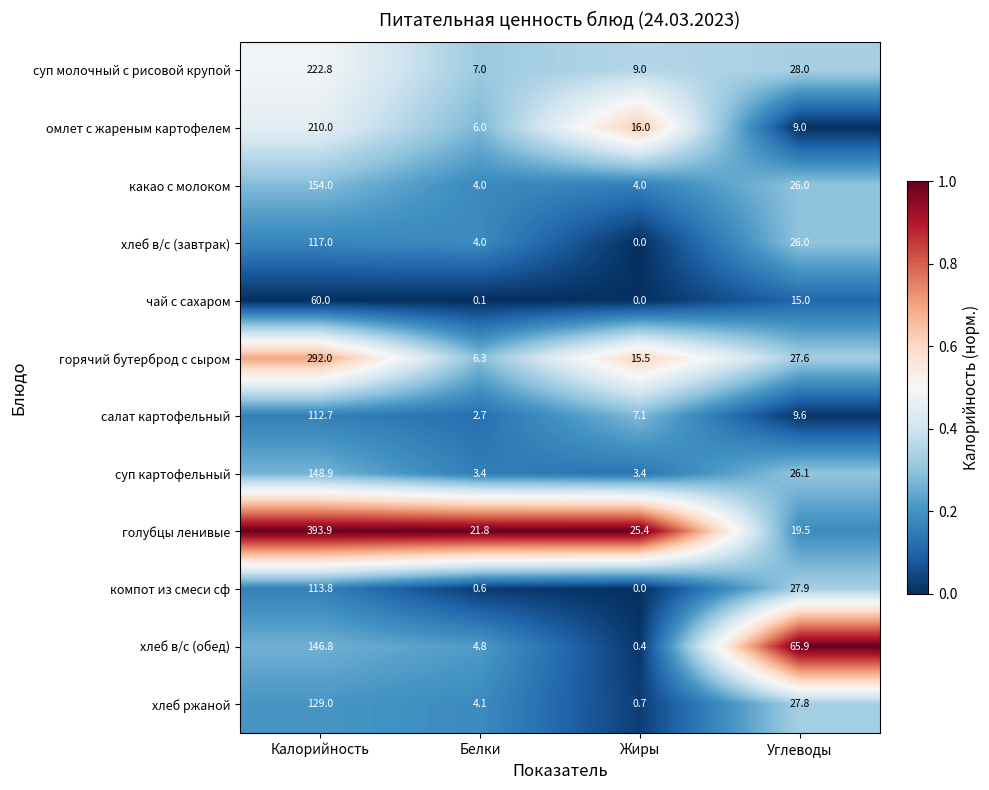

The какао с молоком series shows 2.7 at Жиры. True or false?

False